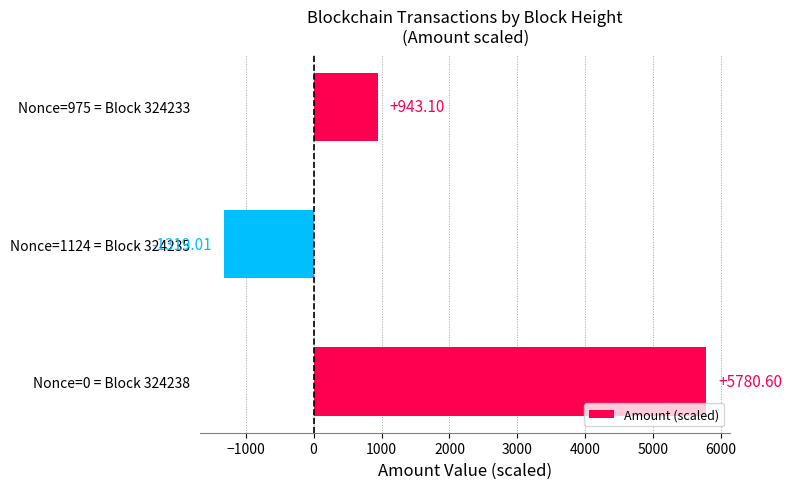

How many categories are shown in the chart?

3